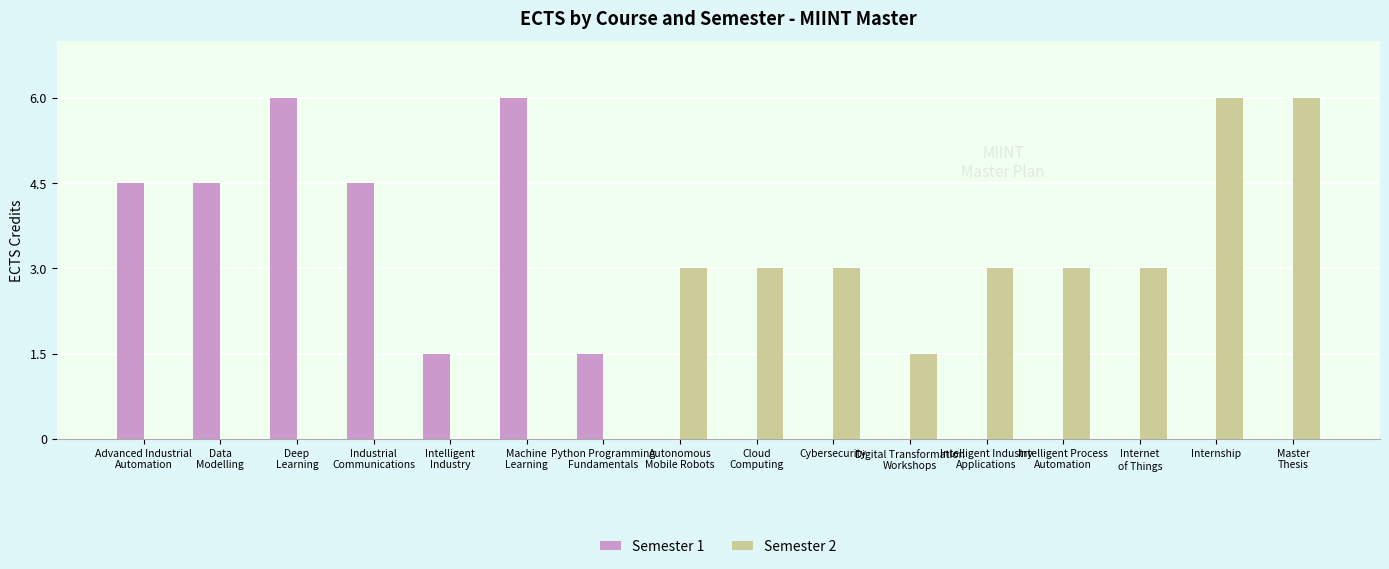

Is it true that Semester 2 equals 3.0 at Intelligent Industry
Applications?

True